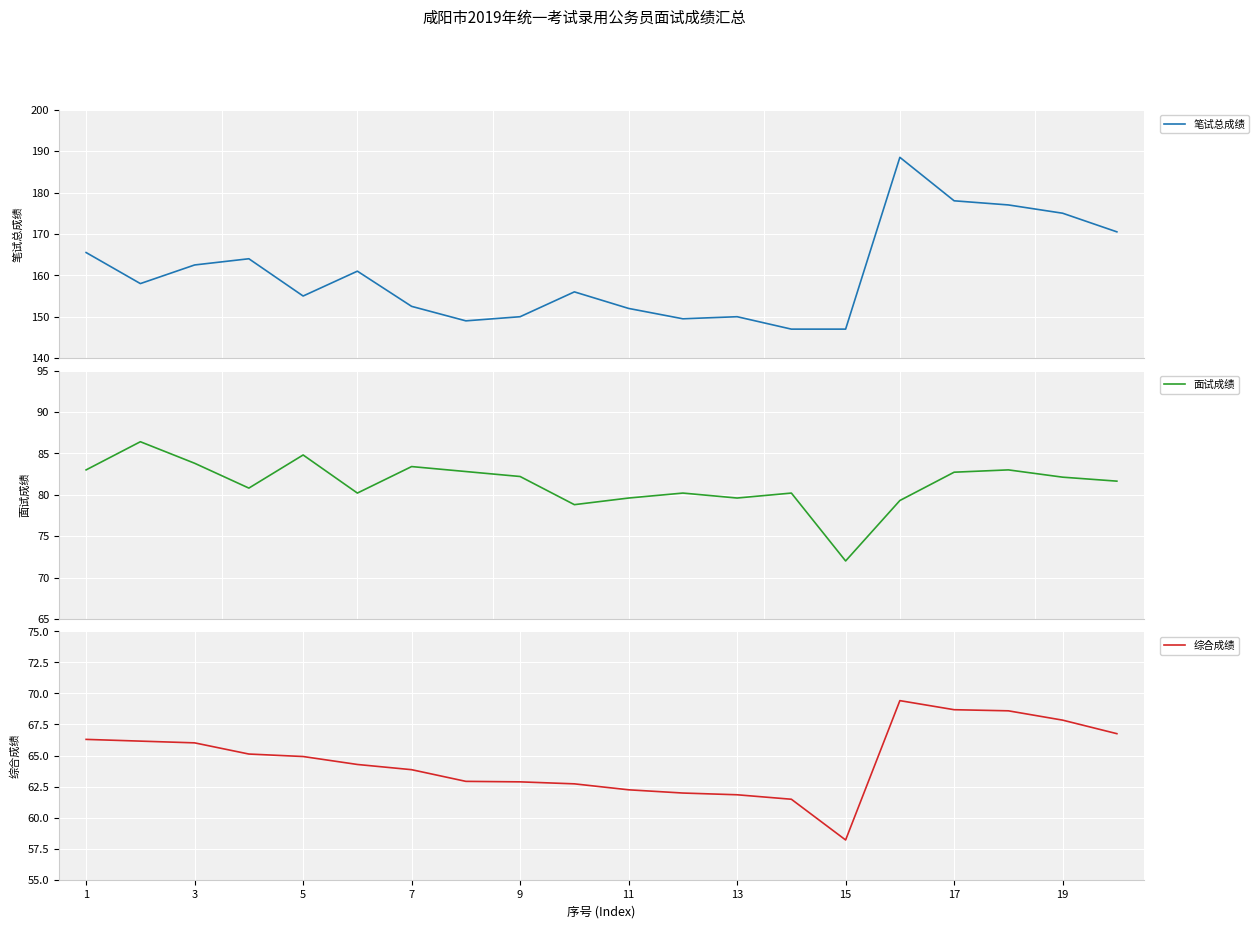

True or false: 综合成绩 has a value of 40.3 at 13.

False